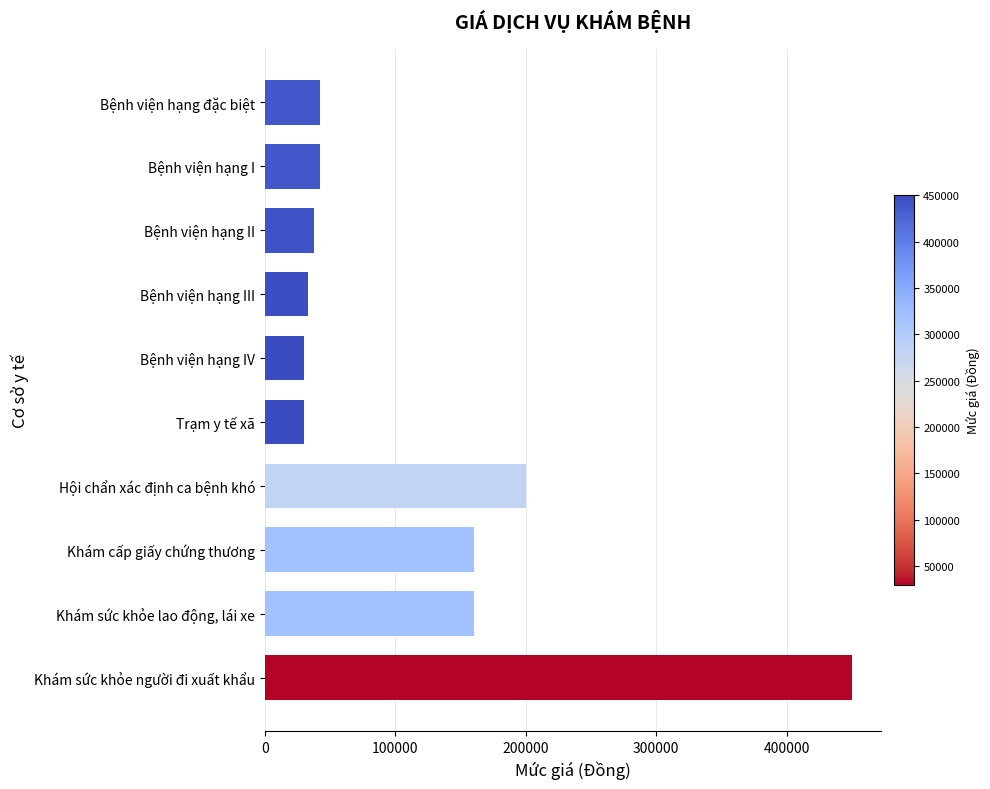

What is the maximum value shown in the chart?

450000